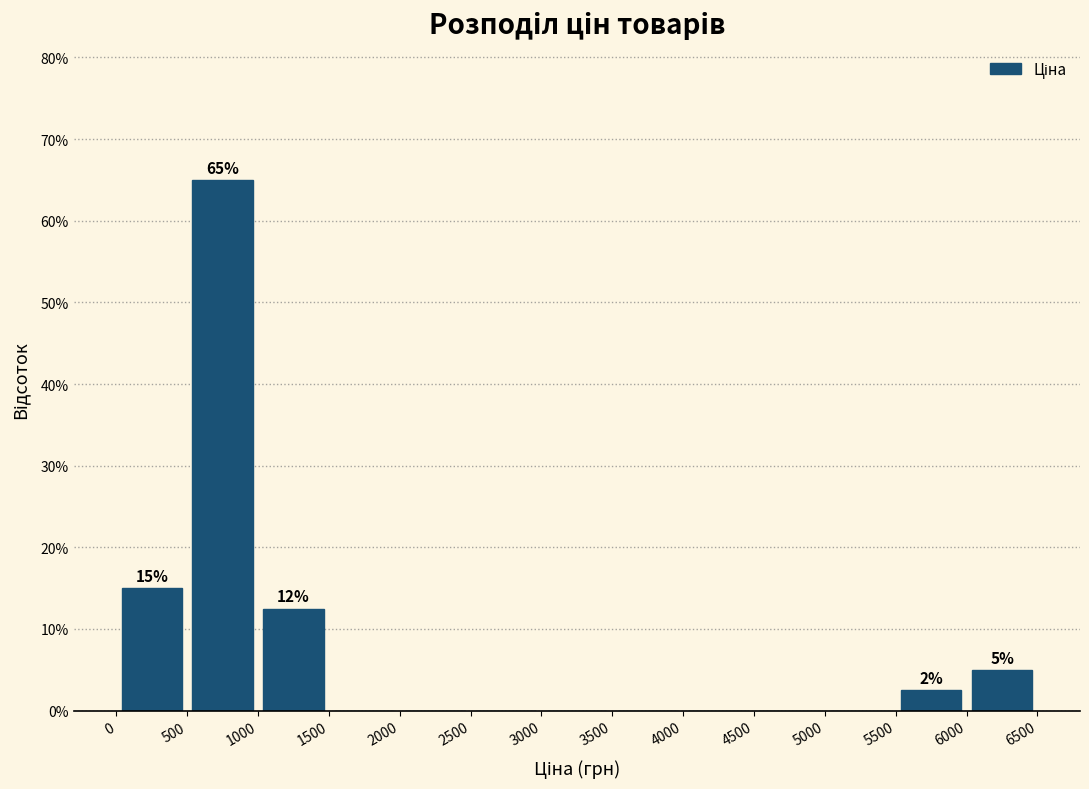

Over which range of the x-axis is the bar tallest?

500 to 1000